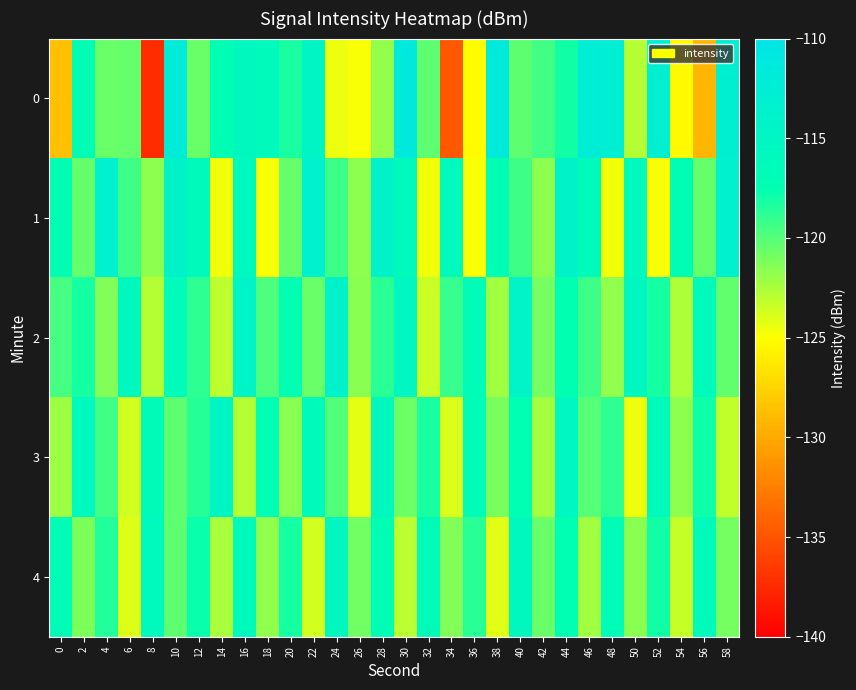

Between 54 and 40, which is larger?

40